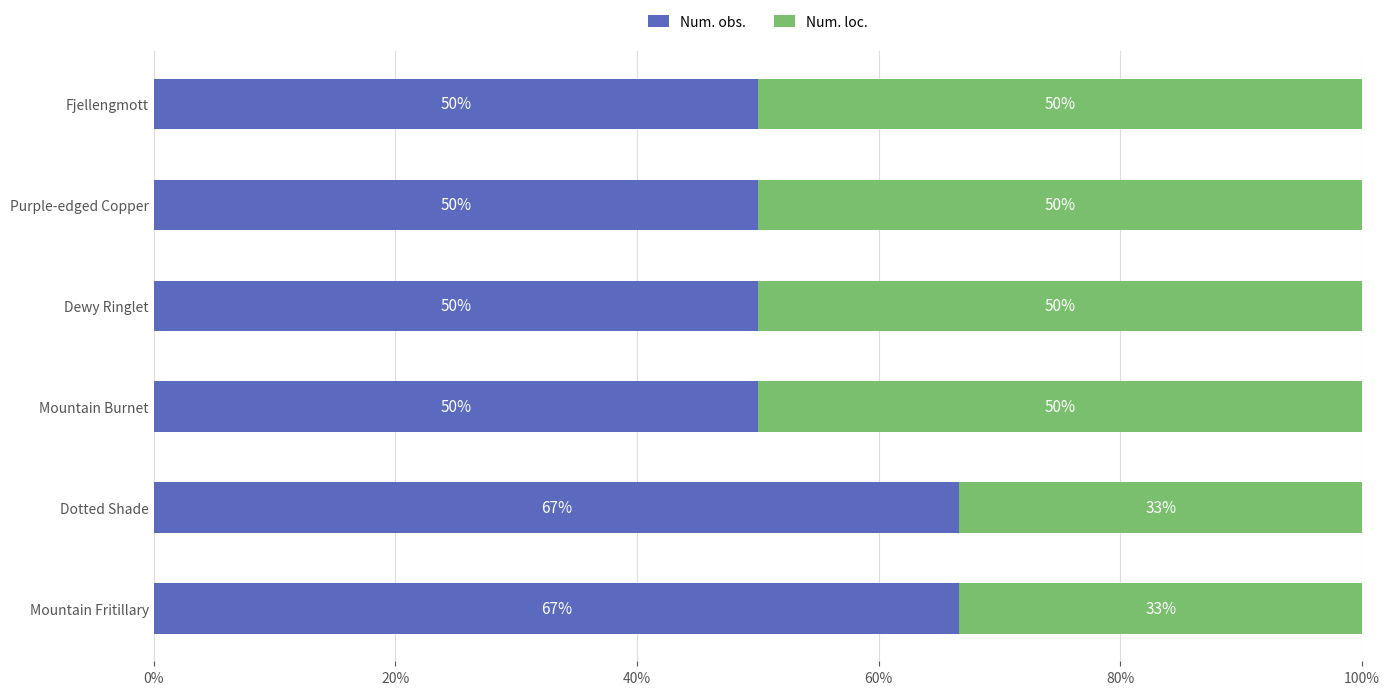

The value of Num. obs. at Fjellengmott is 50.0. True or false?

True